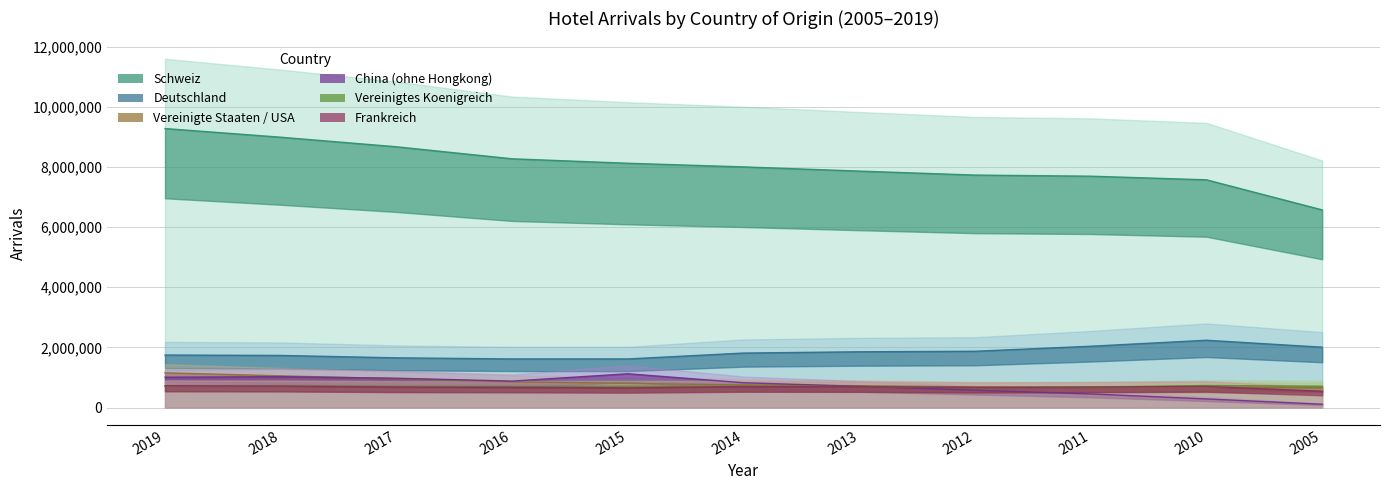

What is the total value across all series at 2016?

12998501